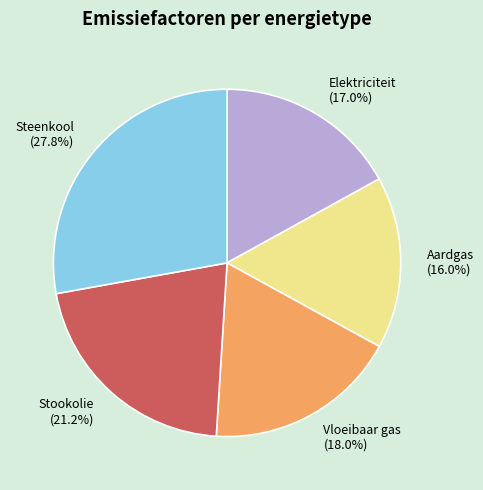

To the nearest percent, what is the difference between the largest and smallest slice percentages?

12%